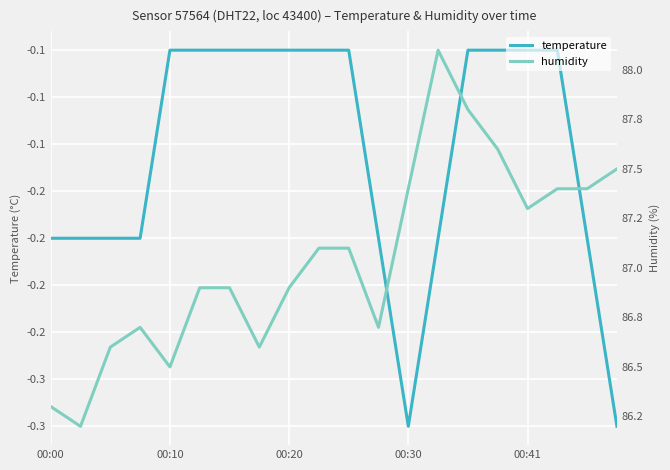

Rank the series by their maximum value, from lowest to highest.

temperature, humidity